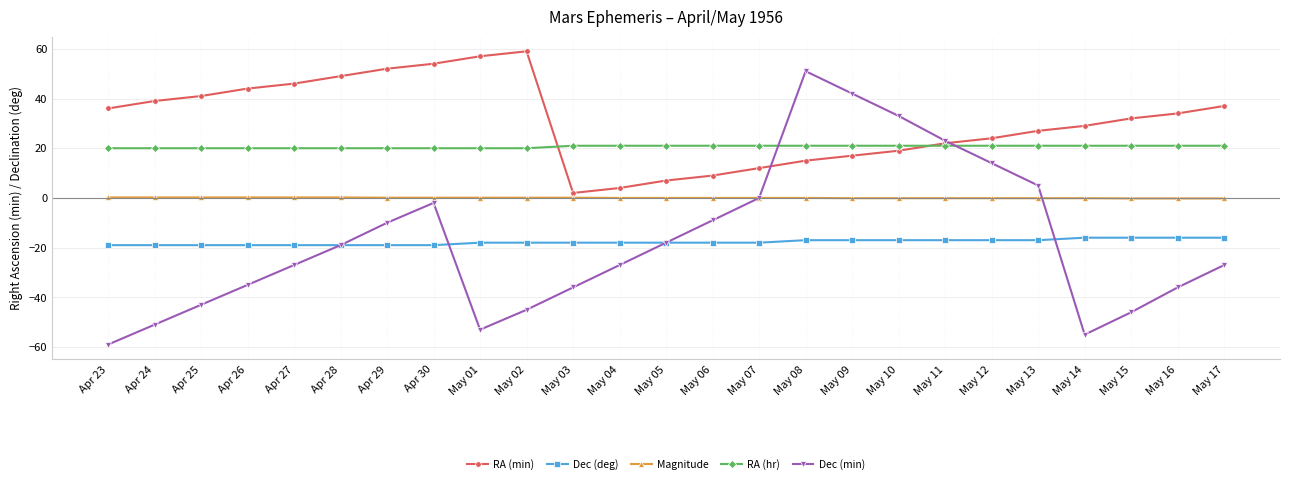

At Apr 25, list the series in order from smallest to largest.

Dec (min), Dec (deg), Magnitude, RA (hr), RA (min)